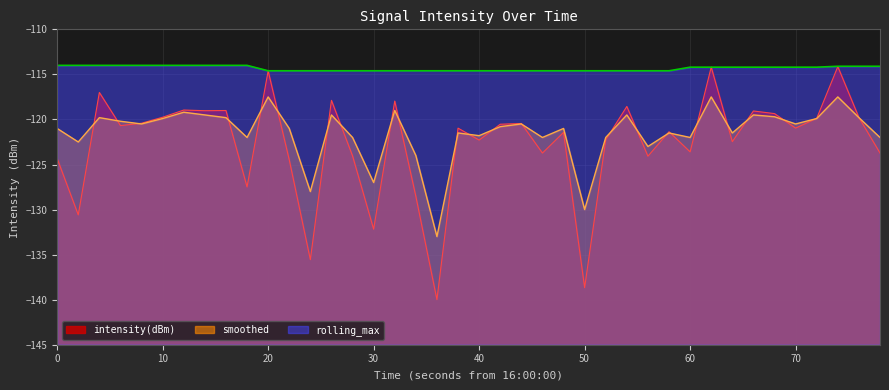

True or false: rolling_max has more than 1 points higher than both neighbors.

False